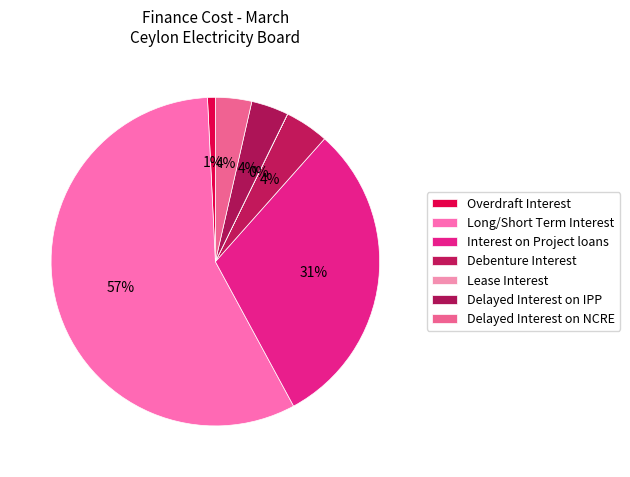

What is the ratio of the value at Delayed Interest on NCRE to the value at Interest on Project loans?

0.1